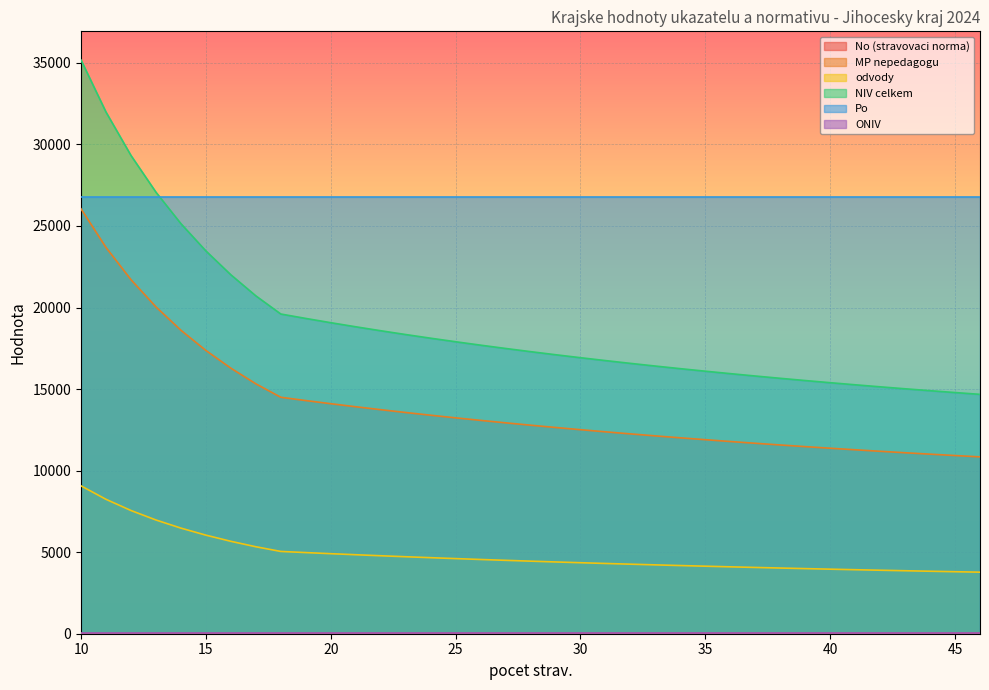

Between 27 and 37, which series saw the biggest shift?

NIV celkem